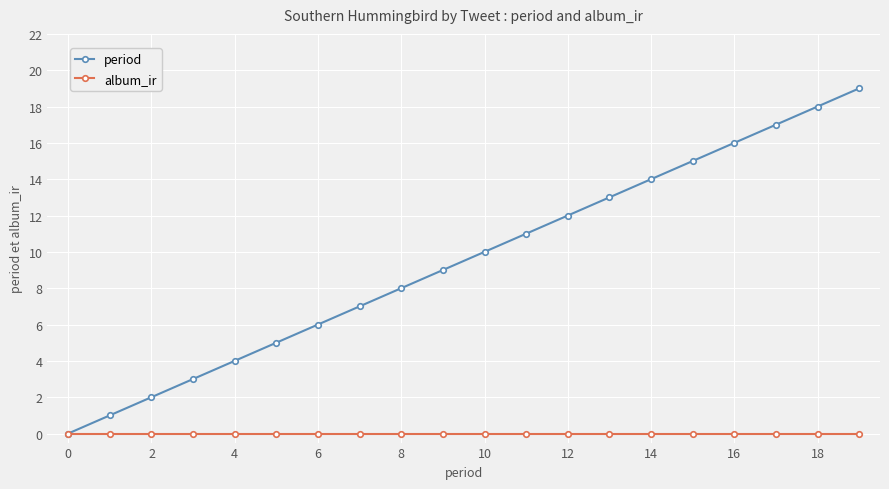

Which series has the largest total across all categories?

period